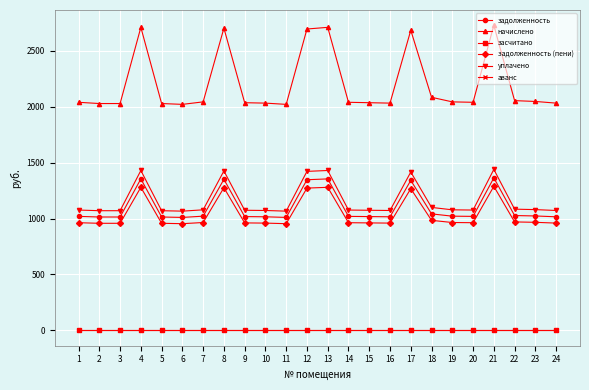

Is this an area chart (filled region under the line)?

No